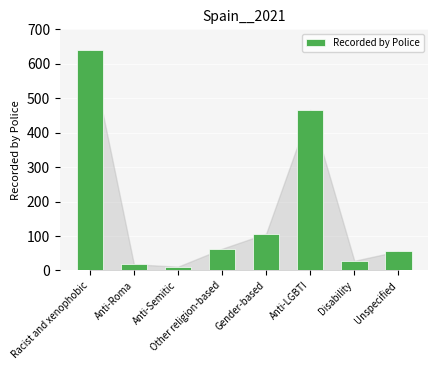

What is the label of the 1st bar from the left?

Racist and xenophobic